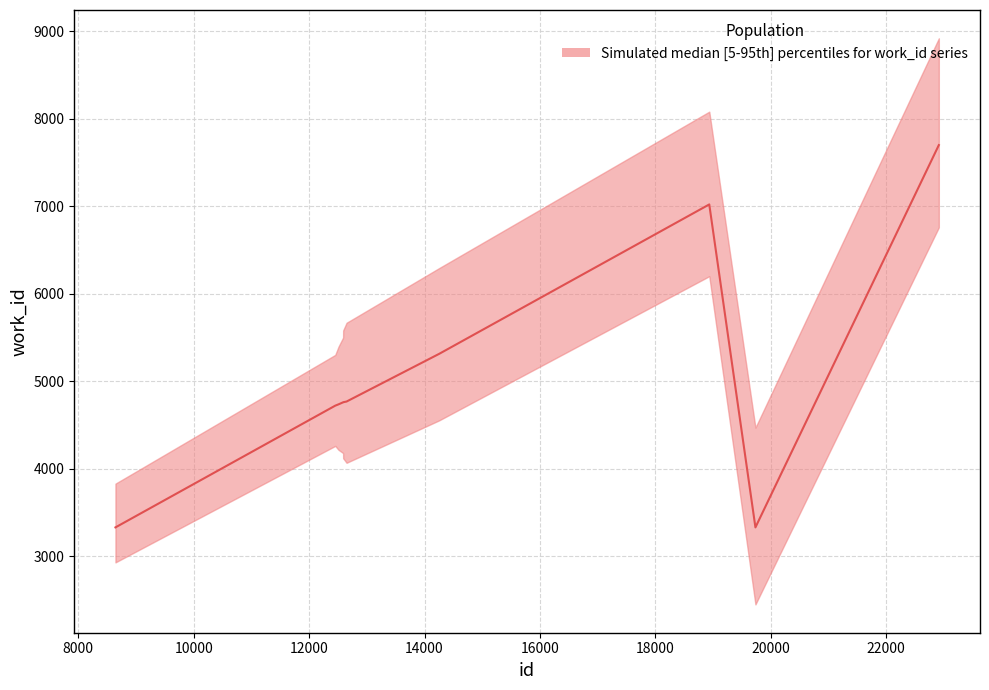

What is the total value across all series at 1?

14163